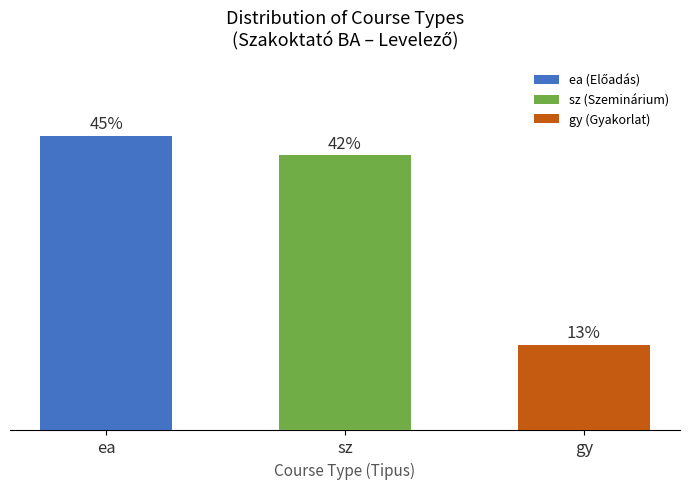

How many categories are shown in the chart?

3